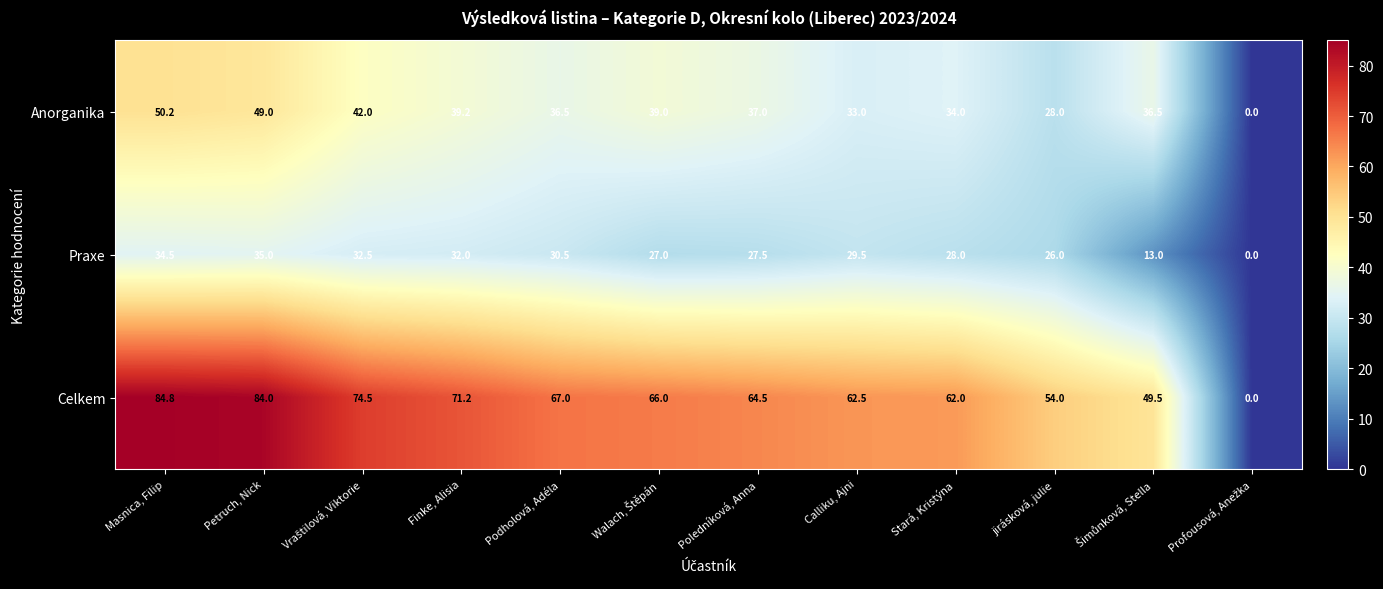

At which label is Anorganika closest to 25?

jirásková, julie